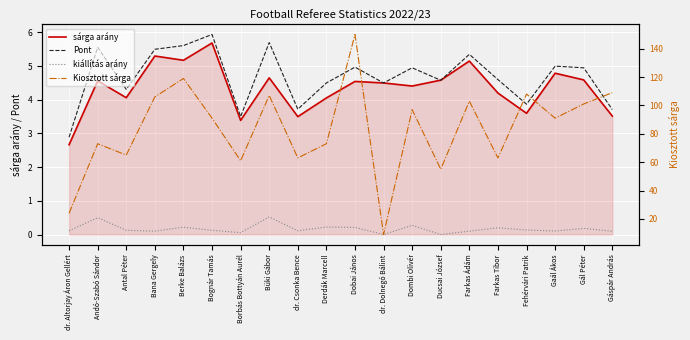

At which label is sárga arány closest to 4?

Derdák Marcell